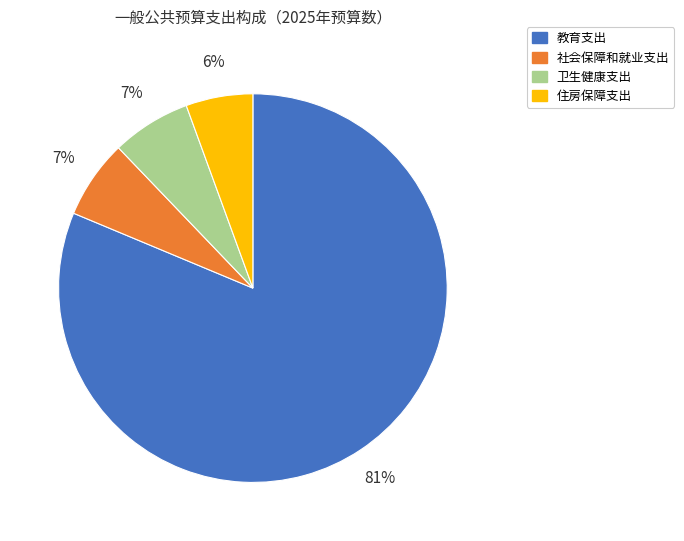

What percentage is the 卫生健康支出 slice, to the nearest percent?

7%